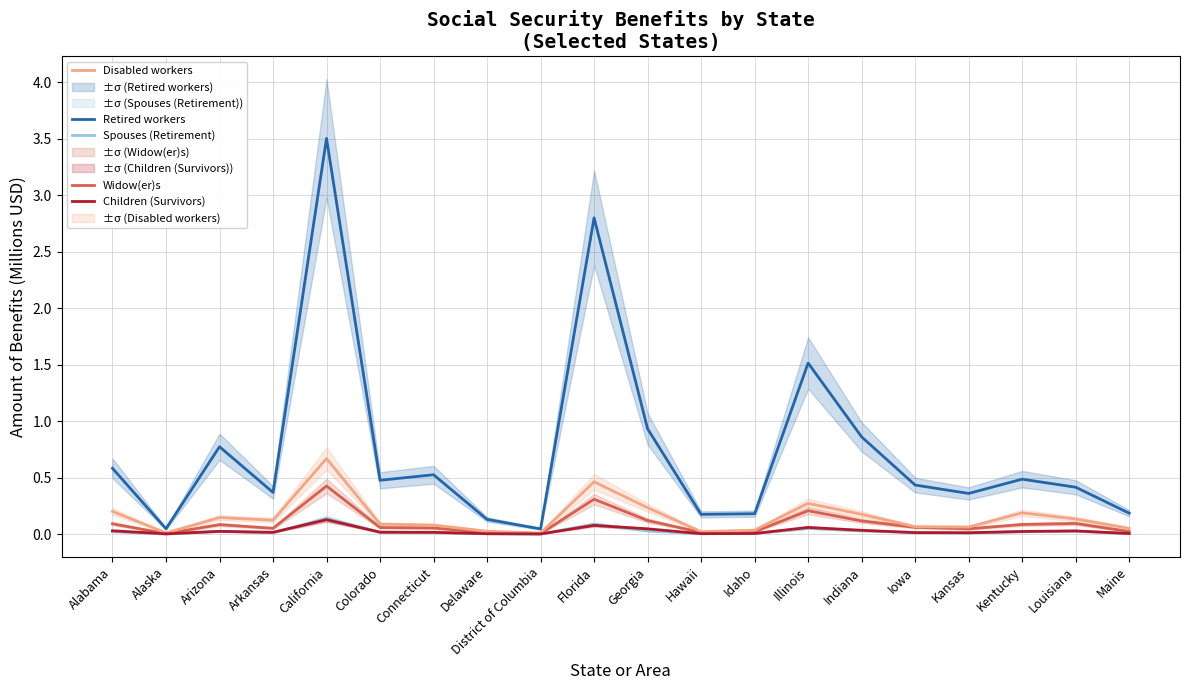

What is the label of the 3rd point from the right?

Kentucky